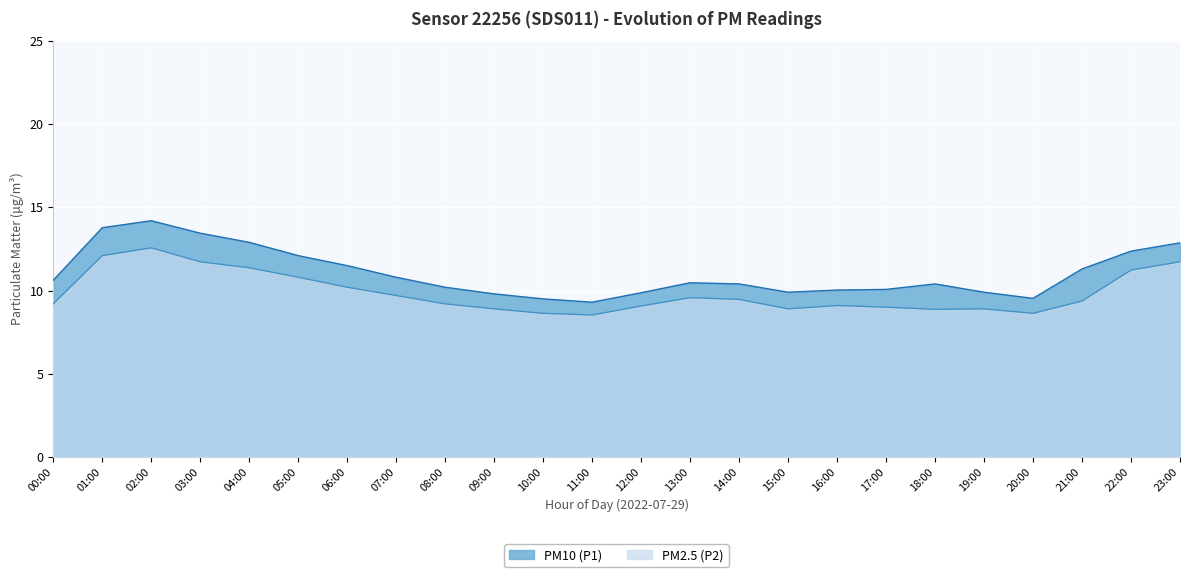

What is the spread (max minus min) of values at 13:00?

0.9